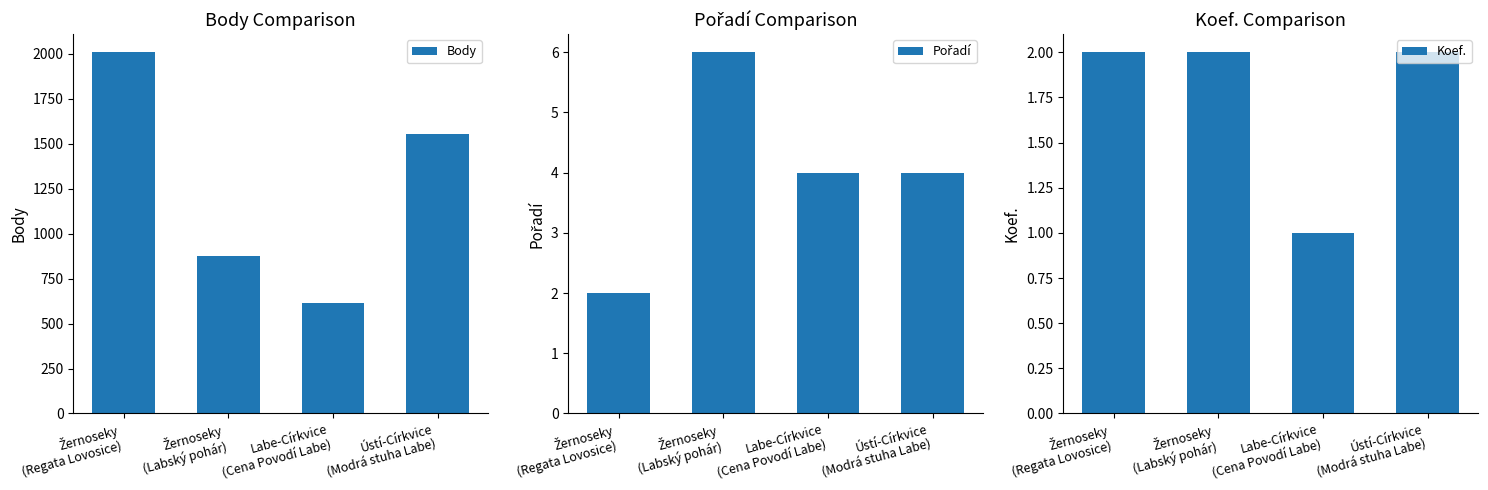

Rank the series at Žernoseky
(Labský pohár) from lowest to highest value.

Koef., Pořadí, Body